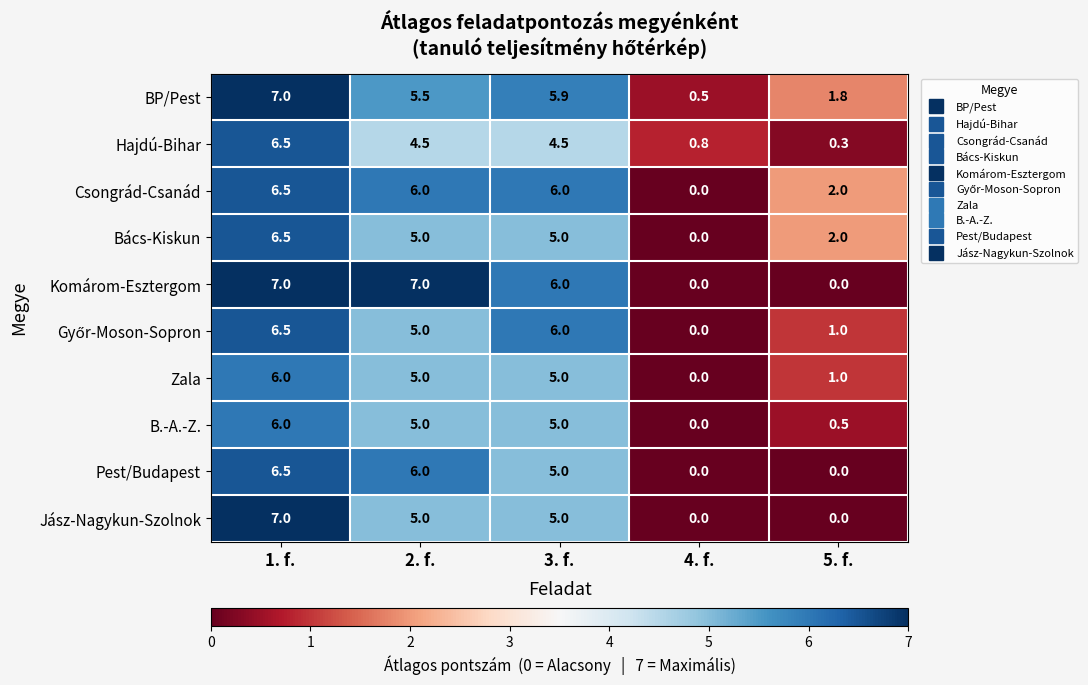

Is it true that Pest/Budapest equals 11.6 at 1. f.?

False